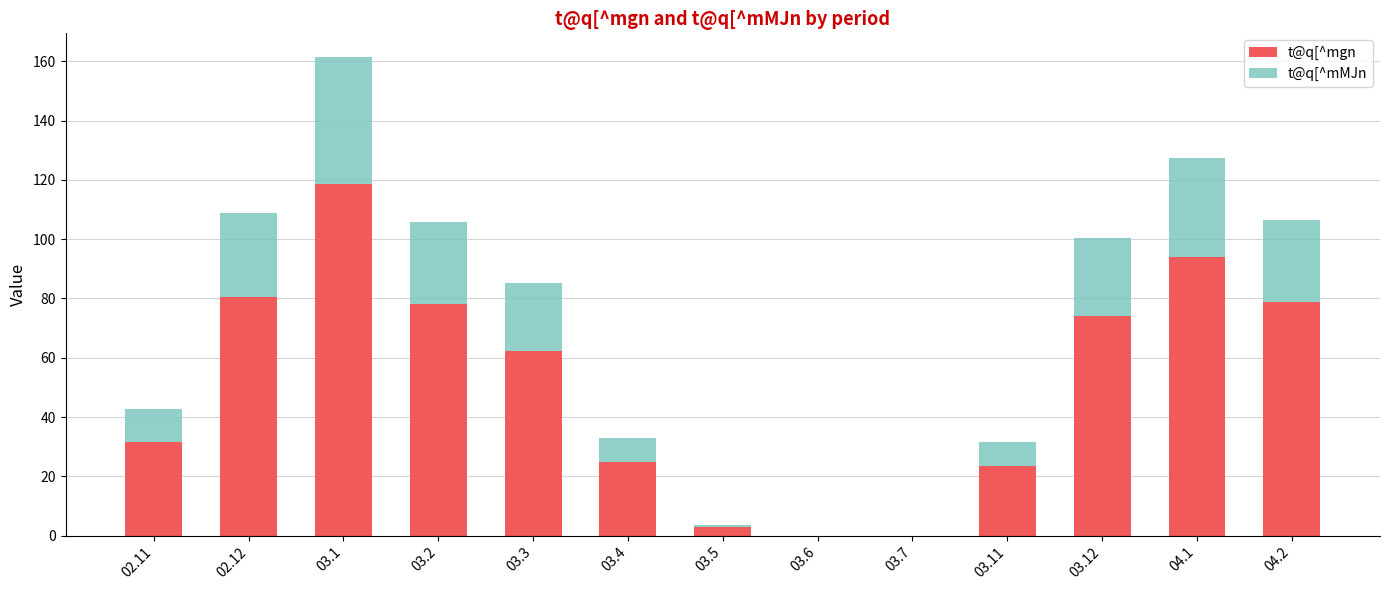

The value of t@q[^mgn at 03.5 is 2.8. True or false?

True